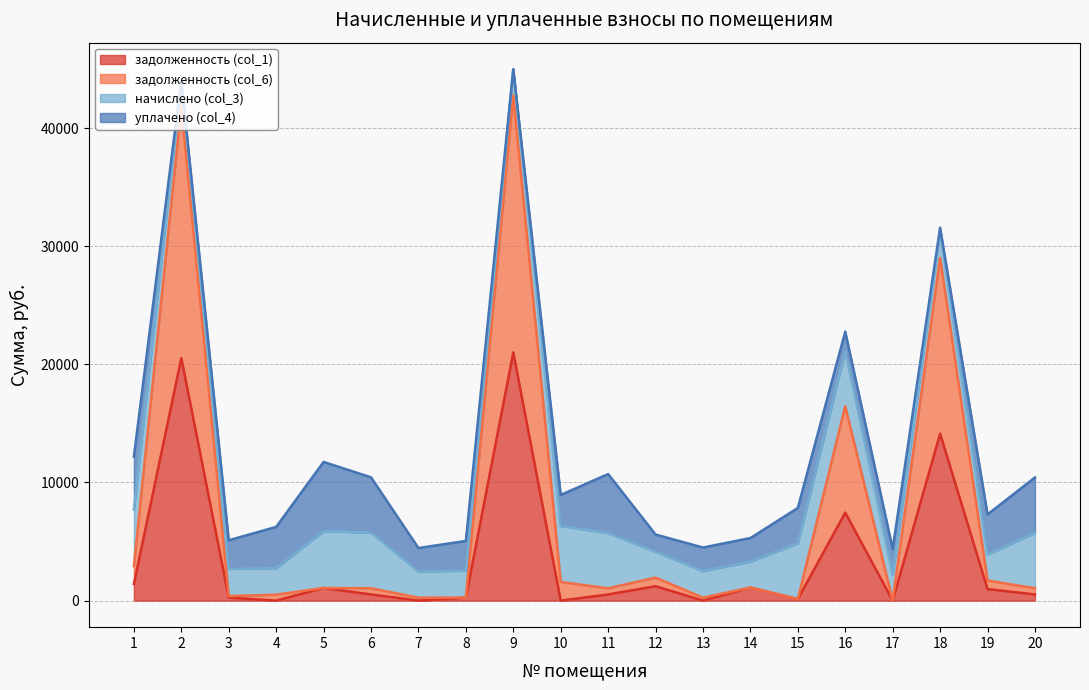

What is the highest value of the задолженность (col_1) series?

21015.5